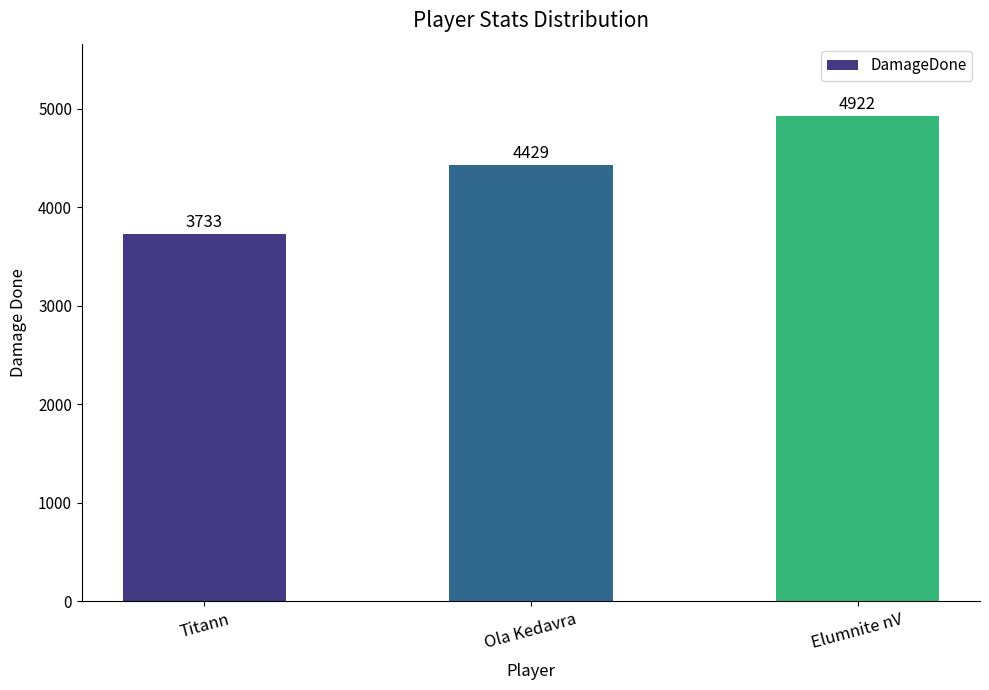

Does the chart contain stacked bars?

No